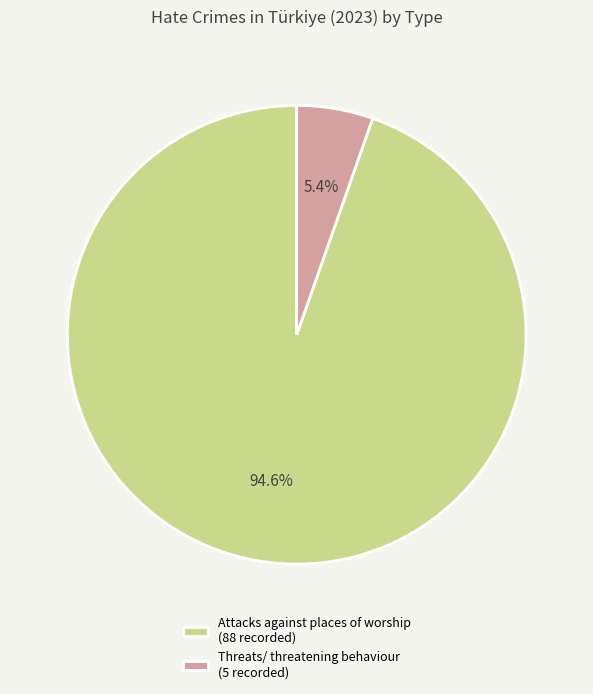

Is Attacks against places of worship the majority of the pie?

Yes